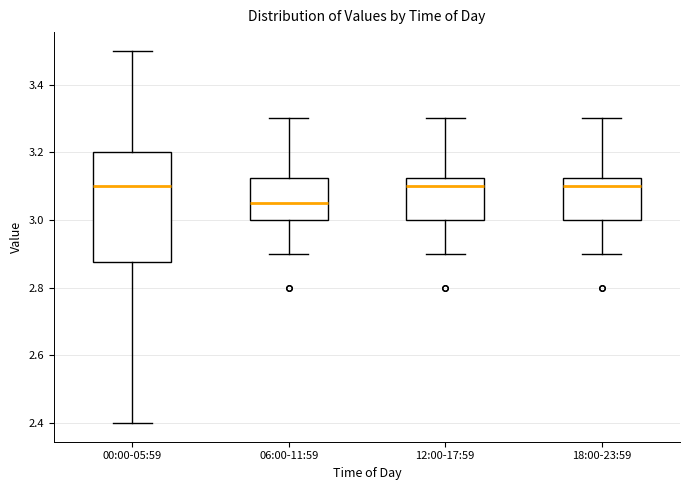

Comparing the boxes themselves (not the whiskers), which one is the tallest?

00:00-05:59